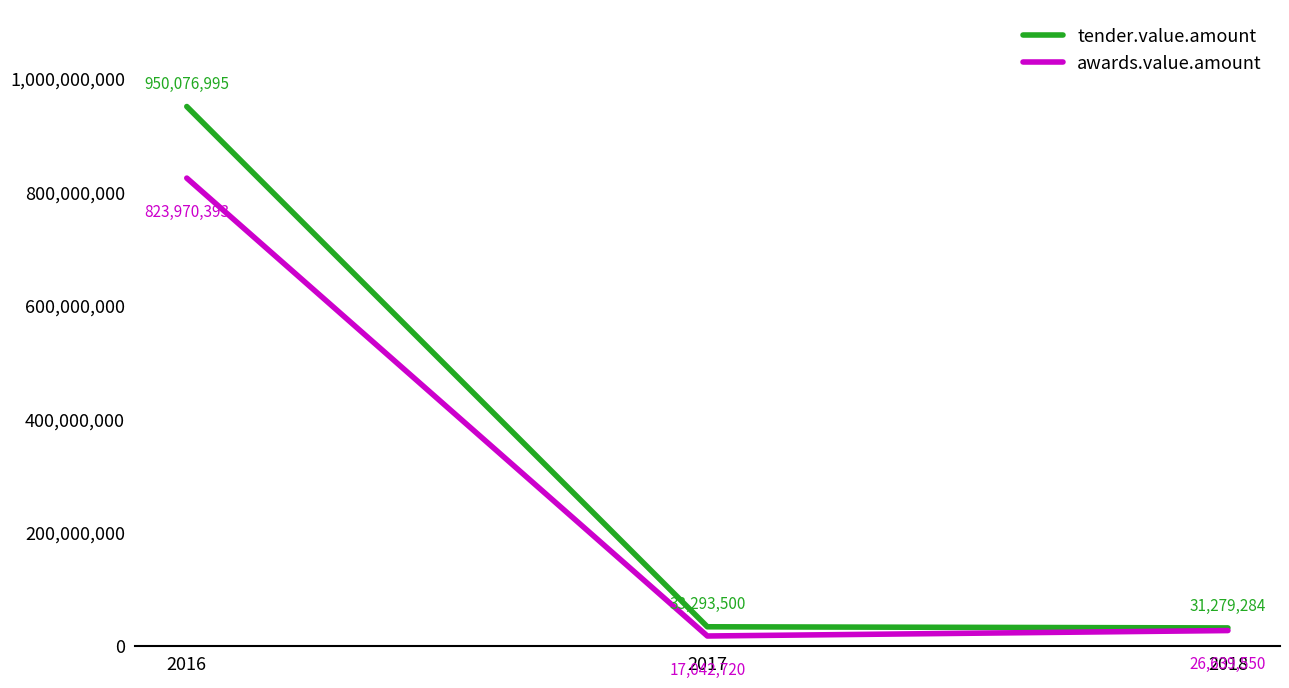

What are all the series names shown in the legend?

tender.value.amount, awards.value.amount